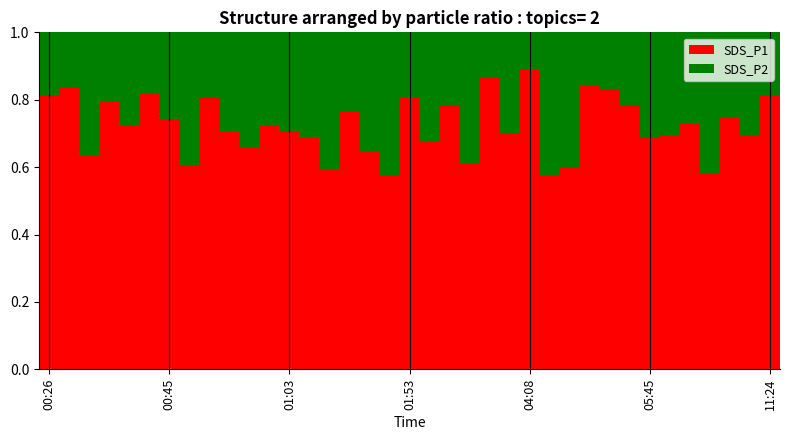

How many SDS_P1 values are between 0 and 1?

37